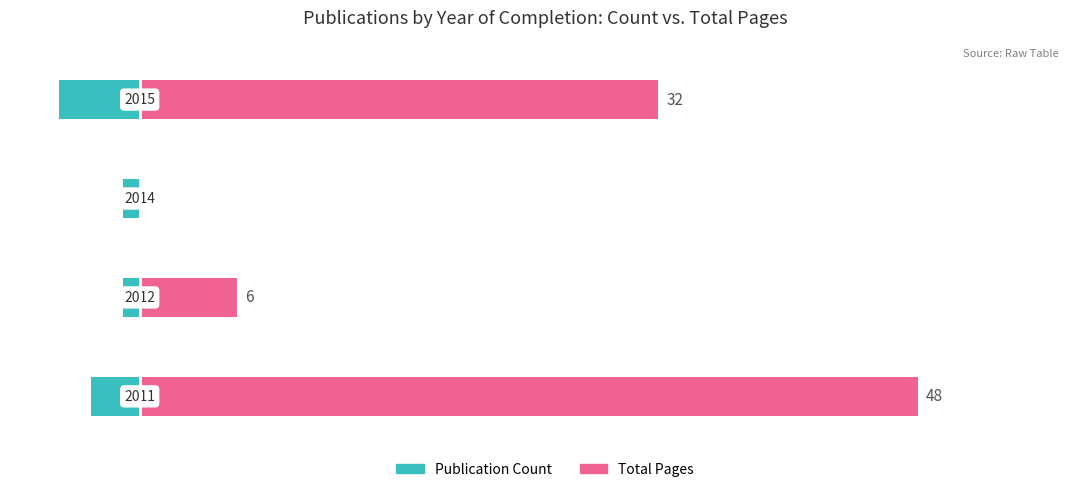

At 1, list the series in order from smallest to largest.

Publication Count, Total Pages